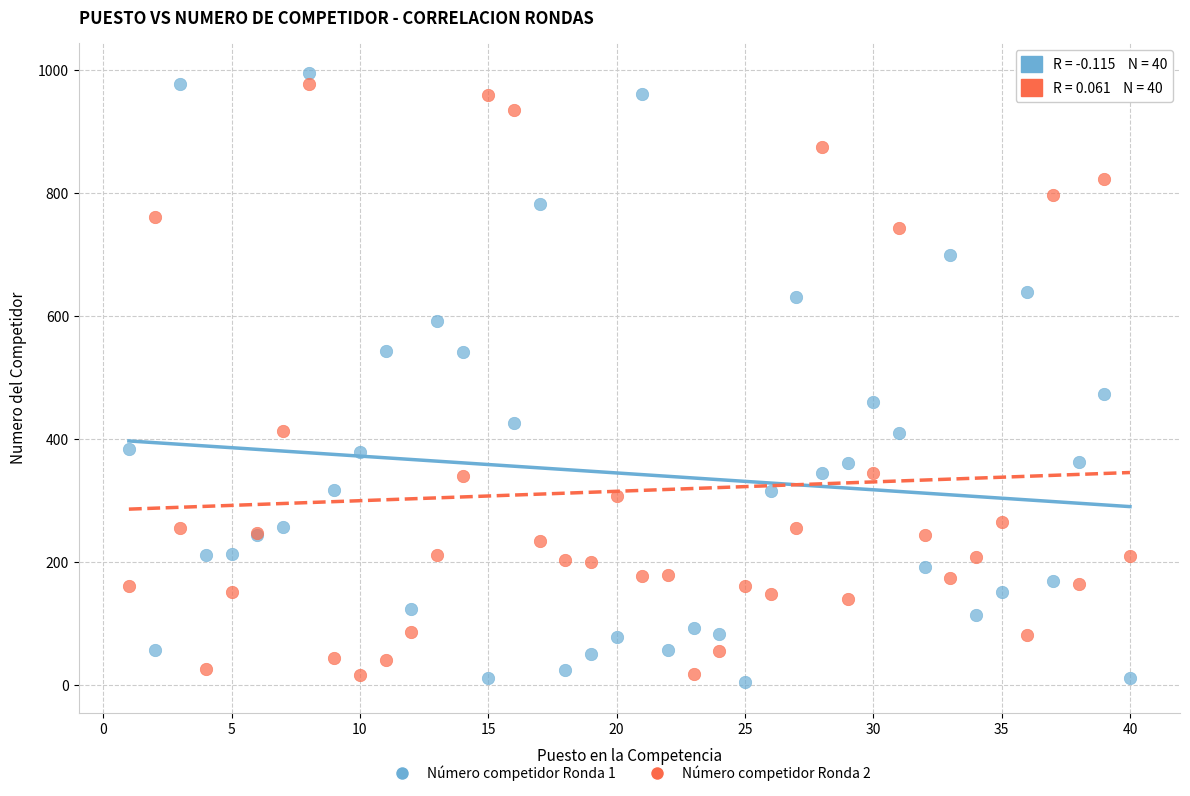

Which series reaches the minimum Y coordinate?

Número competidor Ronda 1